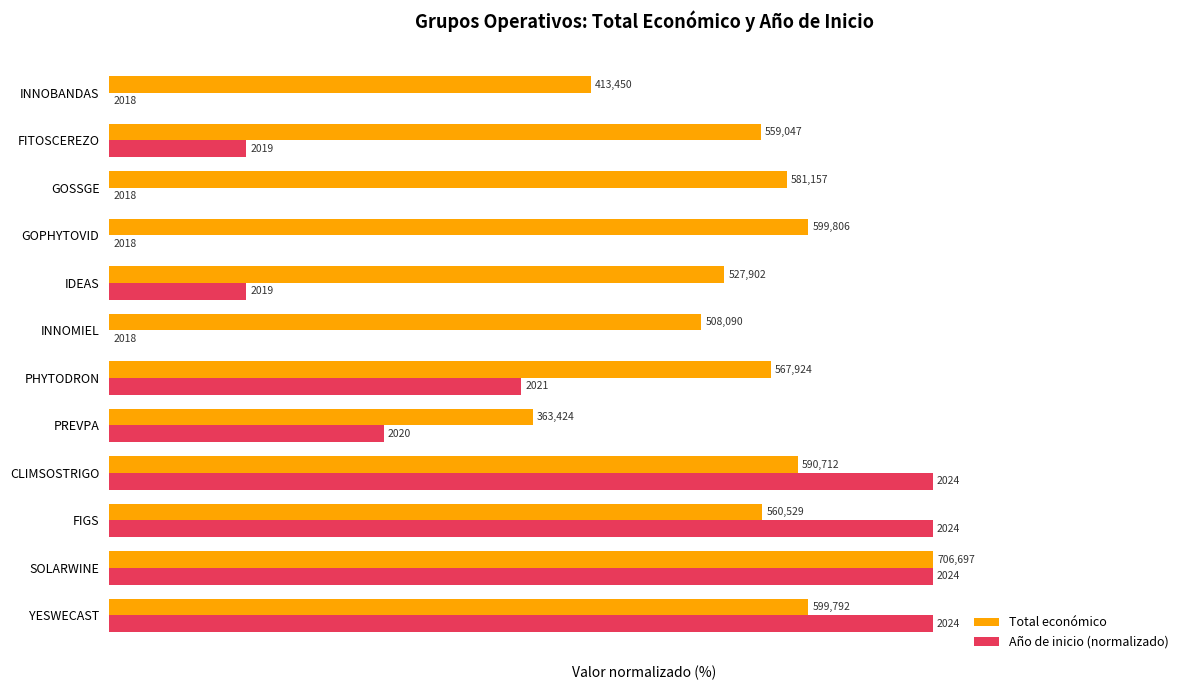

Rank the series by their average value, from highest to lowest.

Total económico, Año de inicio (normalizado)